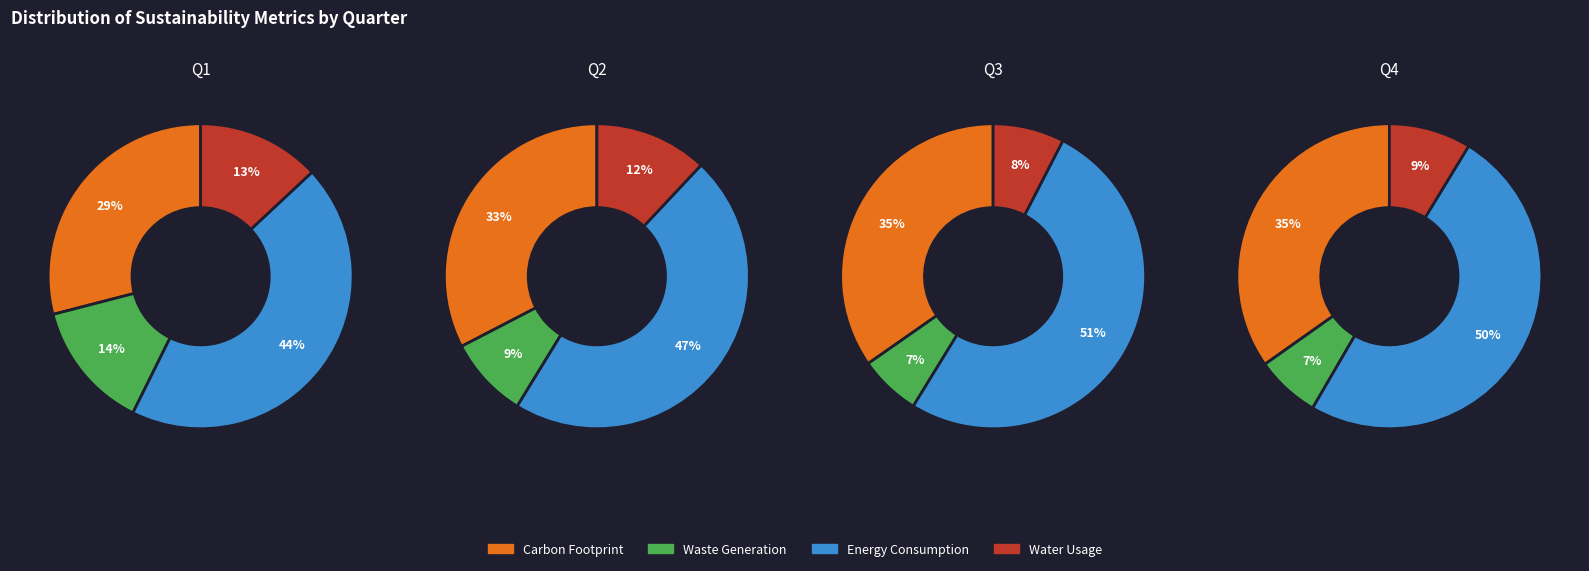

How many slices are in this pie chart?

4